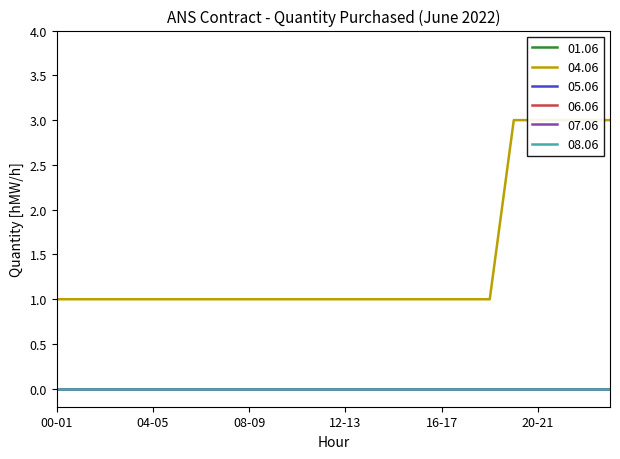

What are all the series names shown in the legend?

01.06, 04.06, 05.06, 06.06, 07.06, 08.06